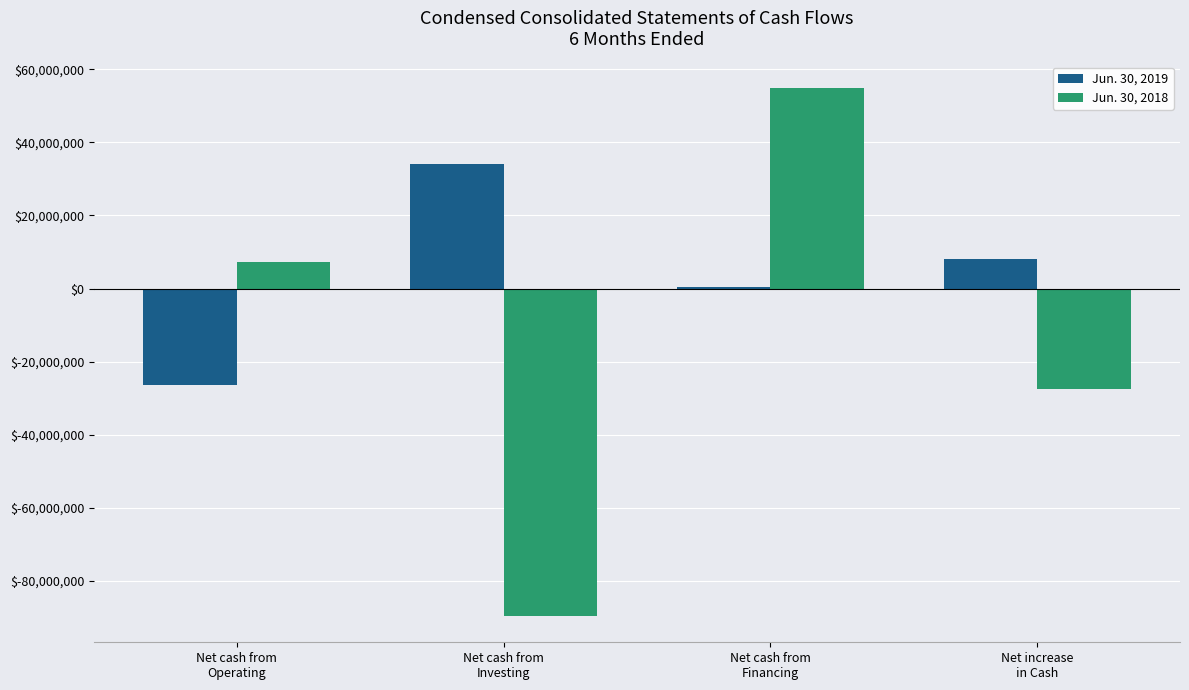

At which label does Jun. 30, 2018 reach its peak?

Net cash from
Financing